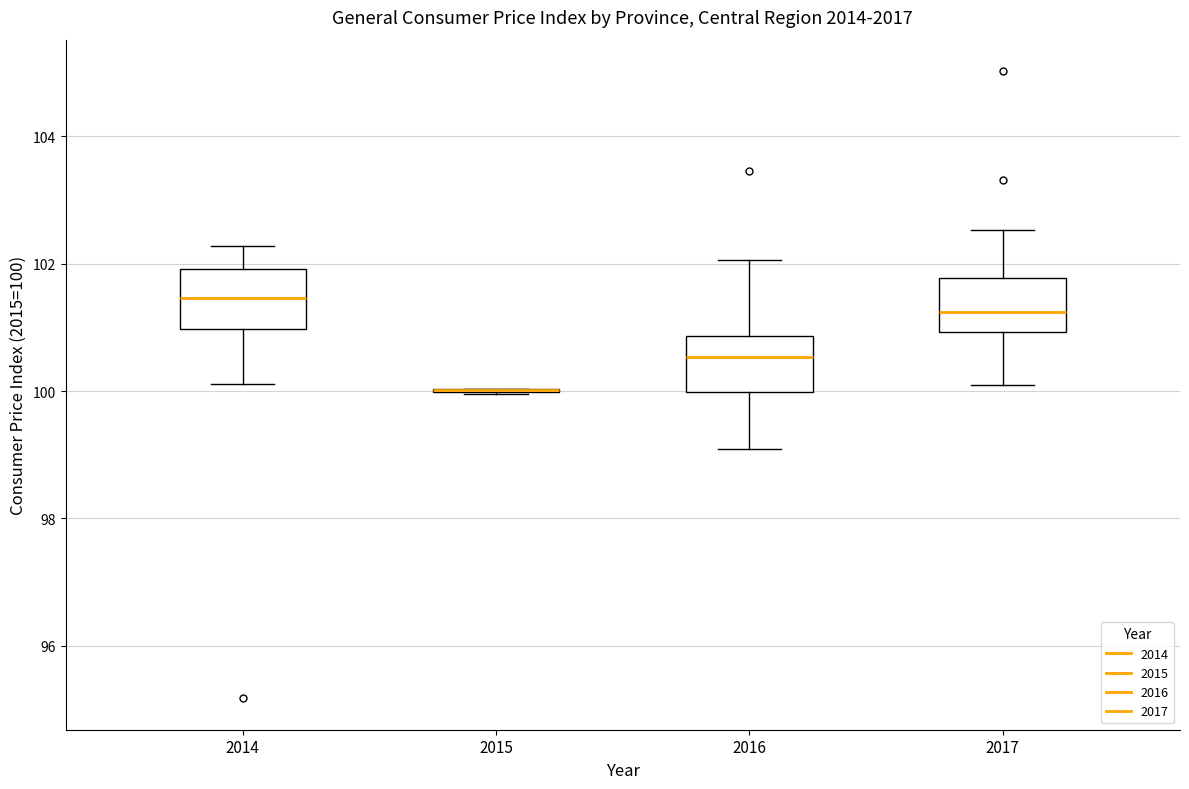

Reading left to right, read every box against the y-axis: the position of its median line, the range the box covers, and the ends of its whiskers. The values are not printed on the chart, so give them approximately, as read against the axis.

2014: median 101.4, box 101.0 to 102.0, whiskers 100.2 to 102.2
2015: box collapsed to a line at 100.0, whiskers 100.0 to 100.0
2016: median 100.6, box 100.0 to 100.8, whiskers 99.0 to 102.0
2017: median 101.2, box 101.0 to 101.8, whiskers 100.2 to 102.6